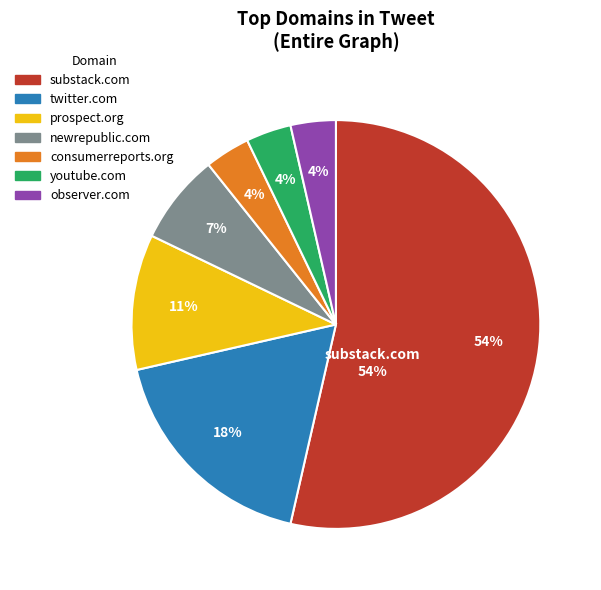

Rank the categories by value from highest to lowest.

substack.com, twitter.com, prospect.org, newrepublic.com, consumerreports.org, youtube.com, observer.com